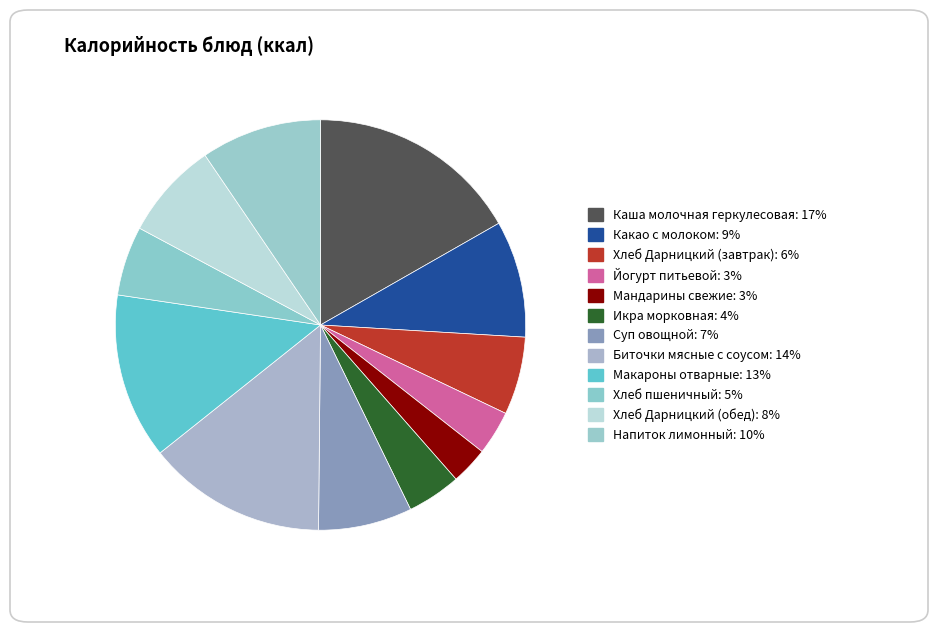

Does Суп овощной represent more than half of the total?

No